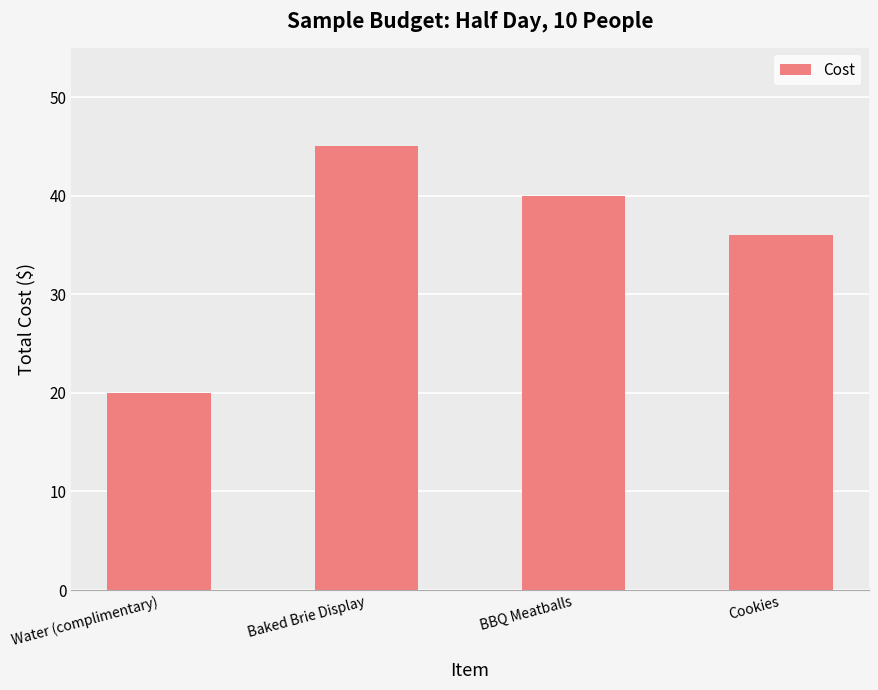

True or false: the data shows 10 at BBQ Meatballs.

False